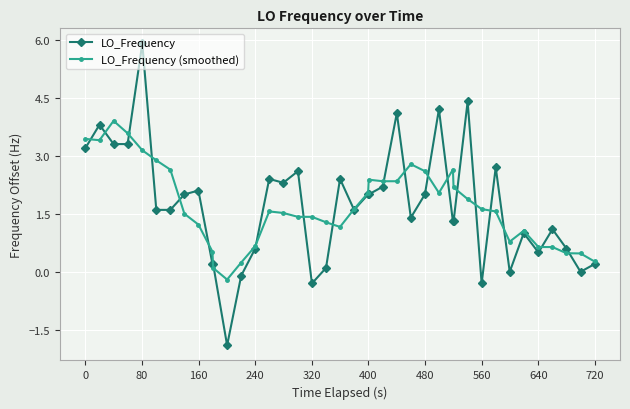

True or false: LO_Frequency (smoothed) has more than 0 points higher than both neighbors.

True